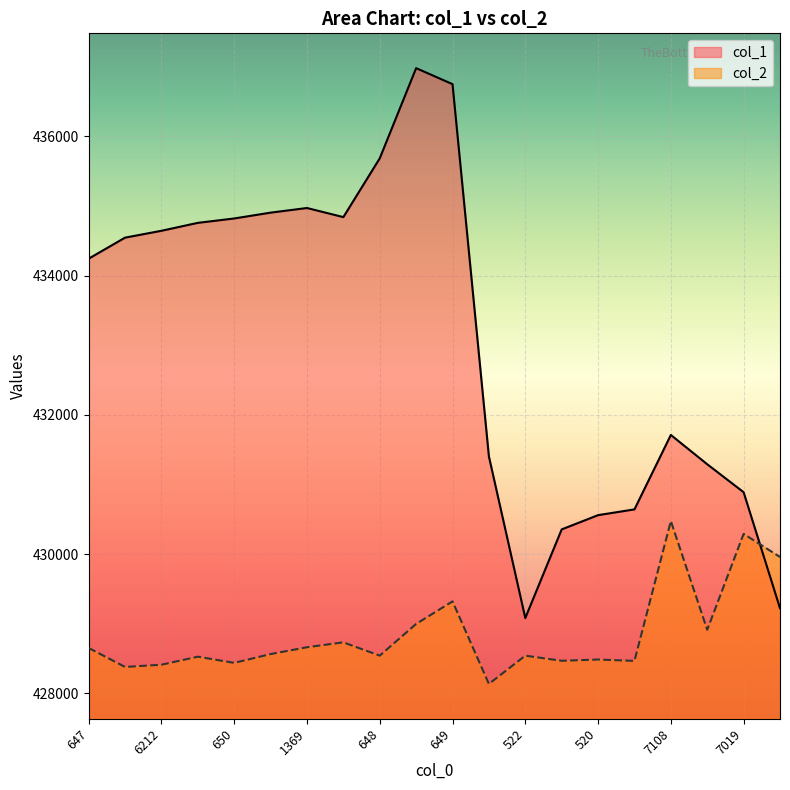

What is the value of the col_2 point at the 19th from the left?

430291.4